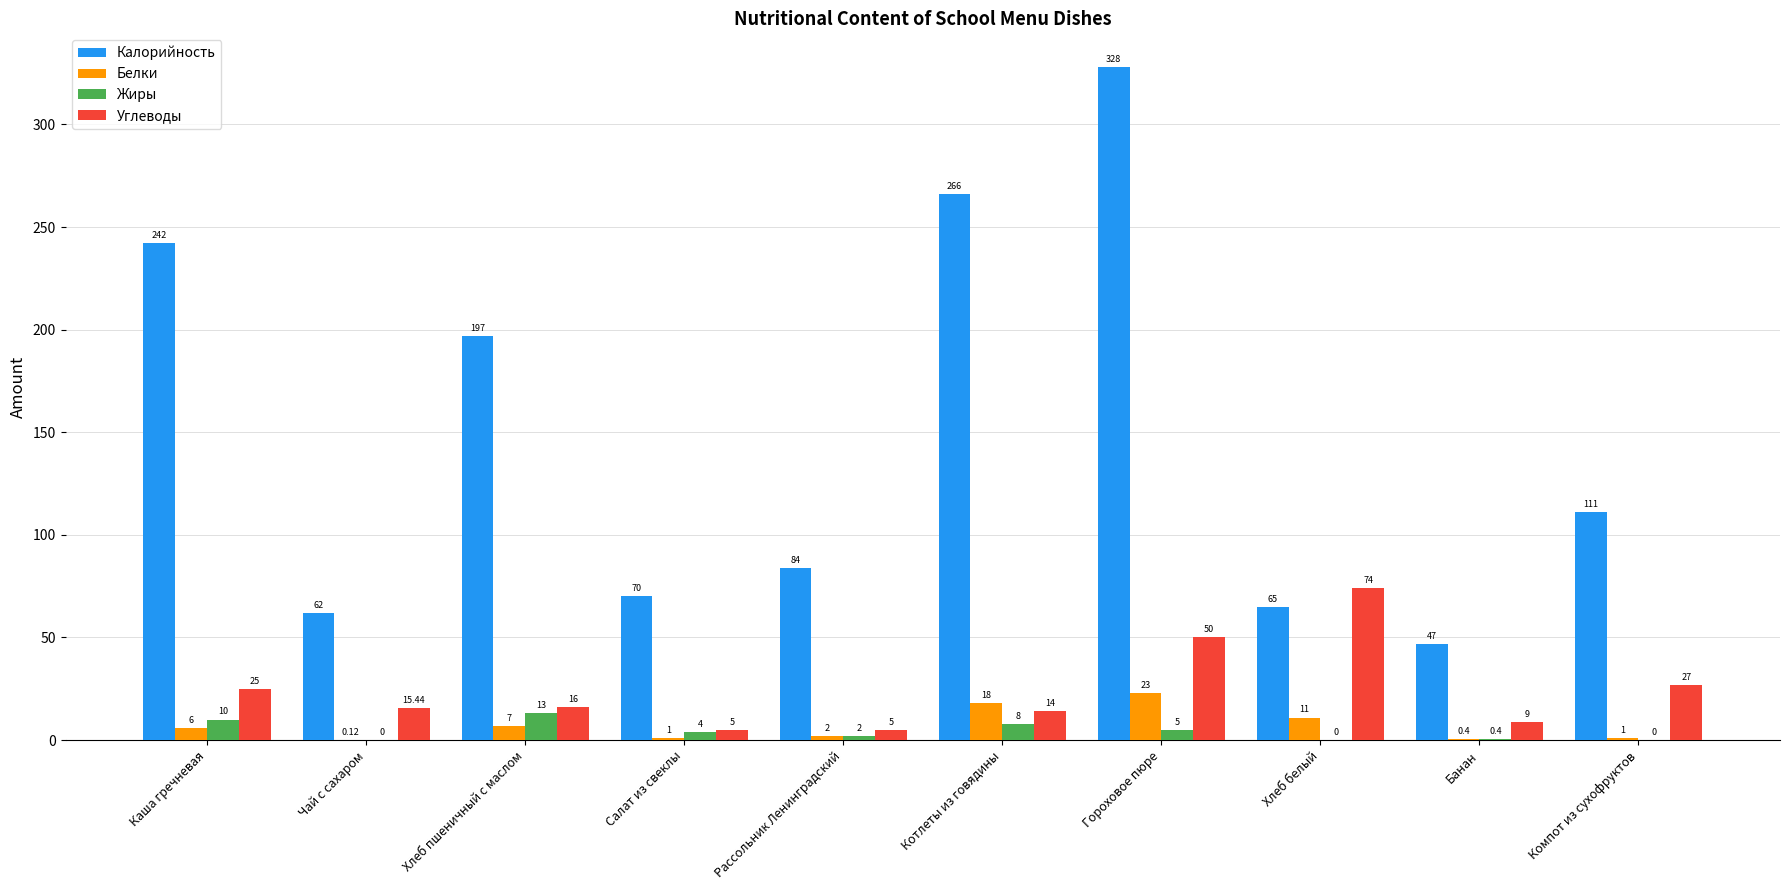

The value of Калорийность at Гороховое пюре is 427.7. True or false?

False